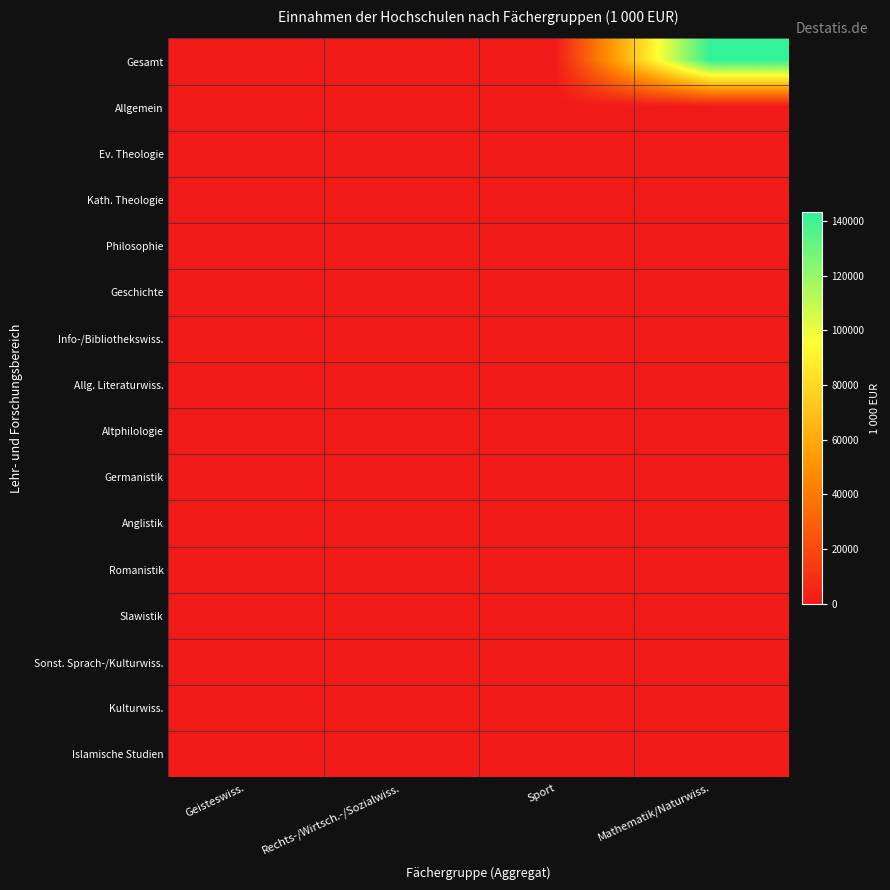

What is the total value across all series at Sport?

649